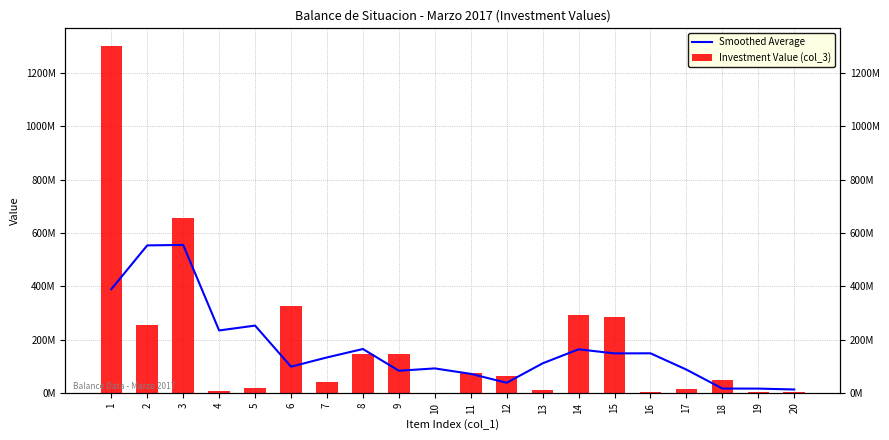

Rank the categories by Smoothed Average value from lowest to highest.

20, 19, 18, 12, 11, 9, 17, 10, 6, 13, 7, 15, 16, 14, 8, 4, 5, 1, 2, 3